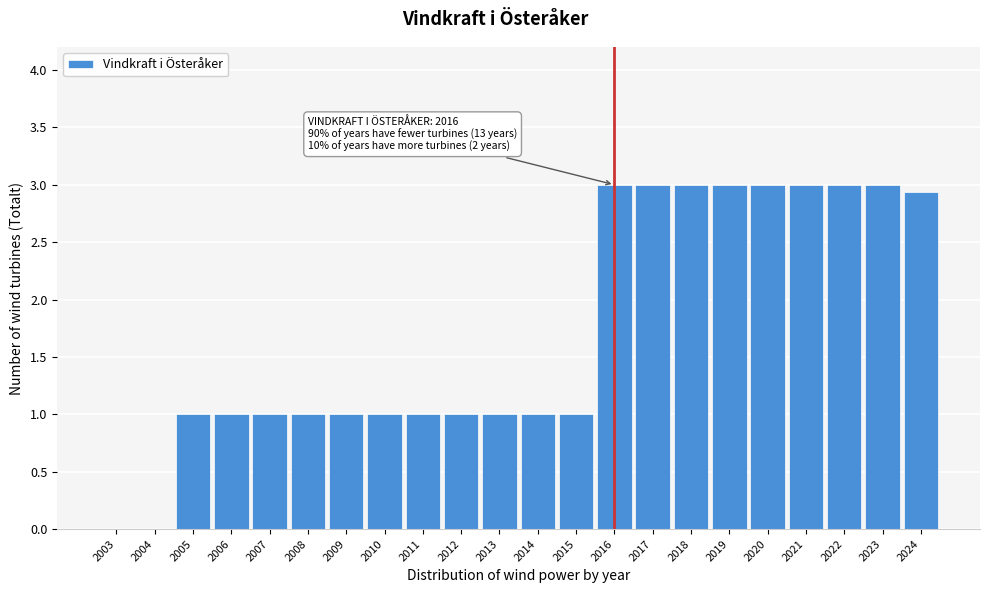

Reading left to right, what are all the values shown in this chart?

2003=0.0	2004=0.0	2005=1.0	2006=1.0	2007=1.0	2008=1.0	2009=1.0	2010=1.0	2011=1.0	2012=1.0	2013=1.0	2014=1.0	2015=1.0	2016=3.0	2017=3.0	2018=3.0	2019=3.0	2020=3.0	2021=3.0	2022=3.0	2023=3.0	2024=2.9